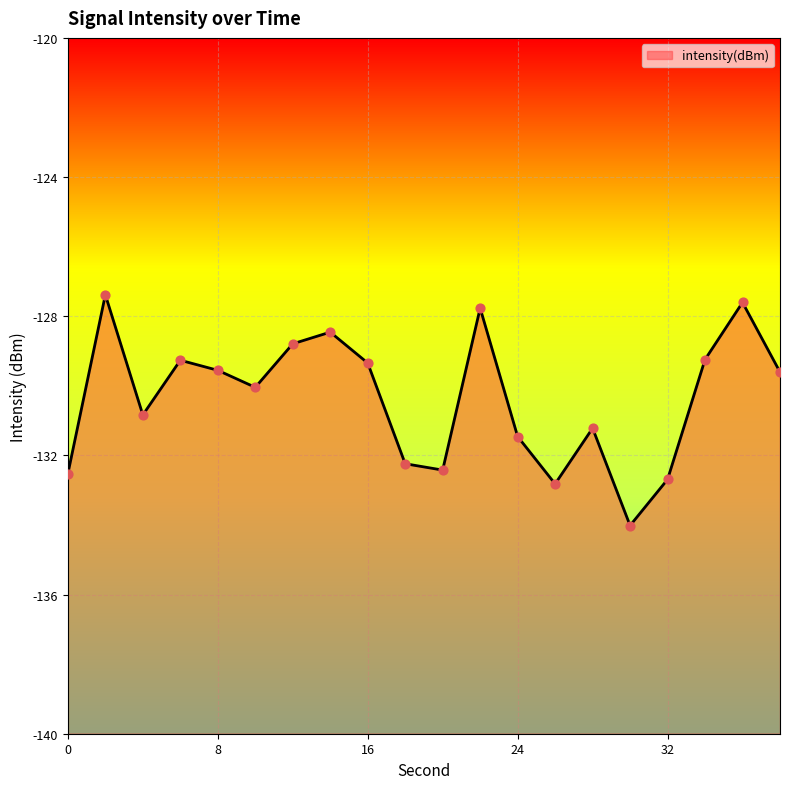

What is the change in value from 20 to 36?

+4.8